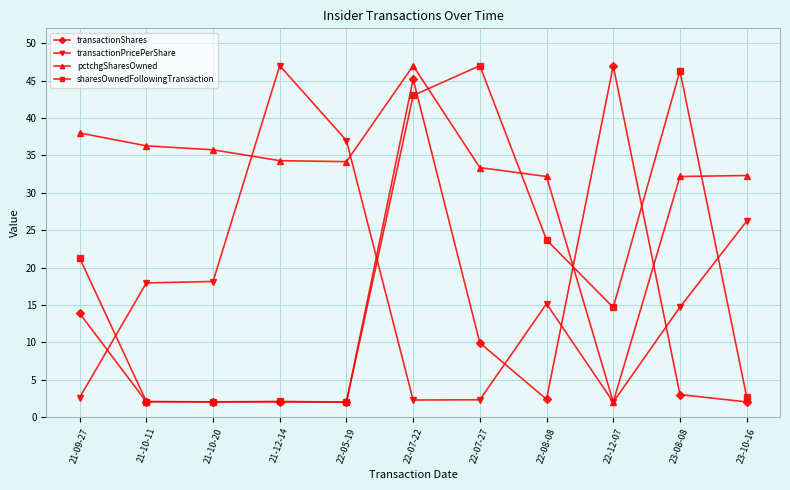

Which series changed the most between 22-07-27 and 23-10-16?

sharesOwnedFollowingTransaction